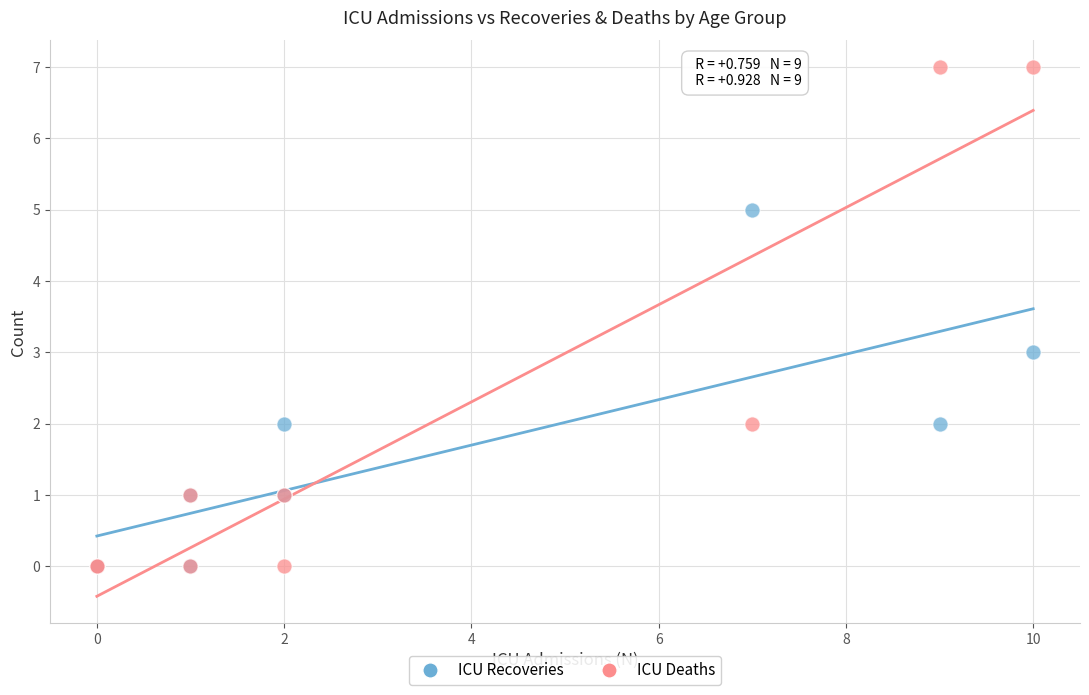

What are all the series names shown in the legend?

ICU Recoveries, ICU Deaths